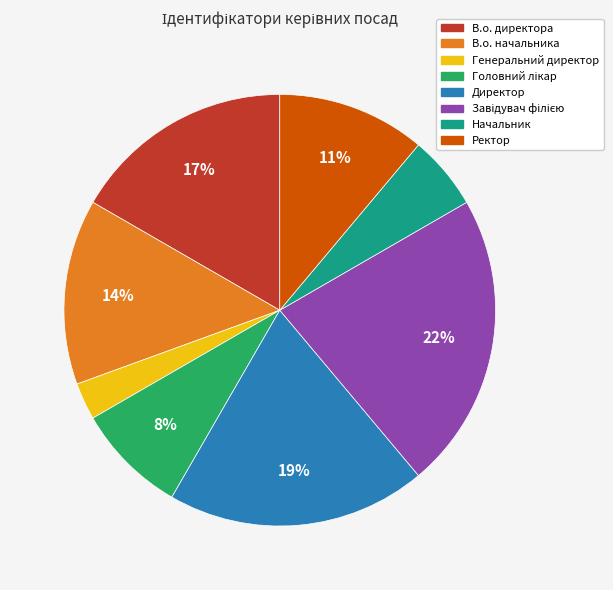

What percentage is the Директор slice, to the nearest percent?

19%